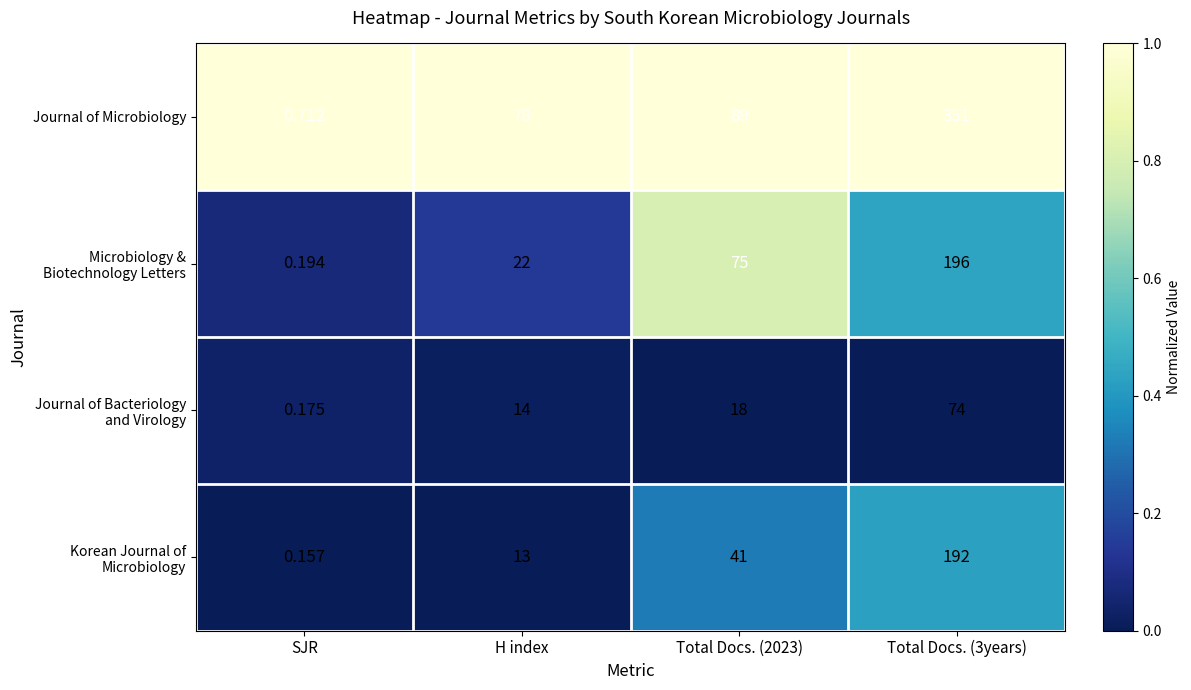

Which series has the largest range (max minus min)?

Journal of Microbiology